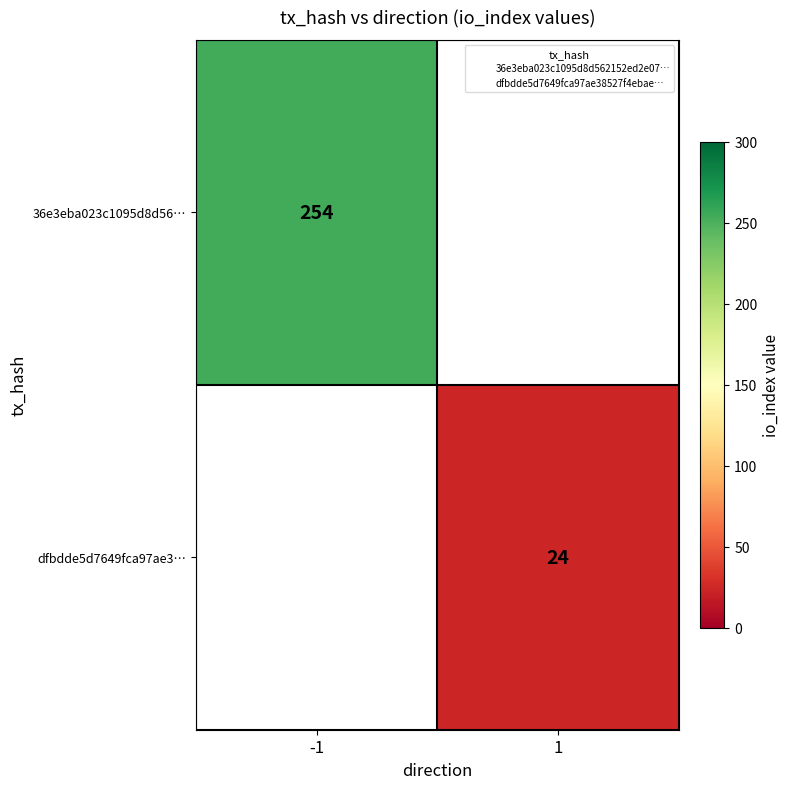

What is the maximum value shown in the chart?

254.0